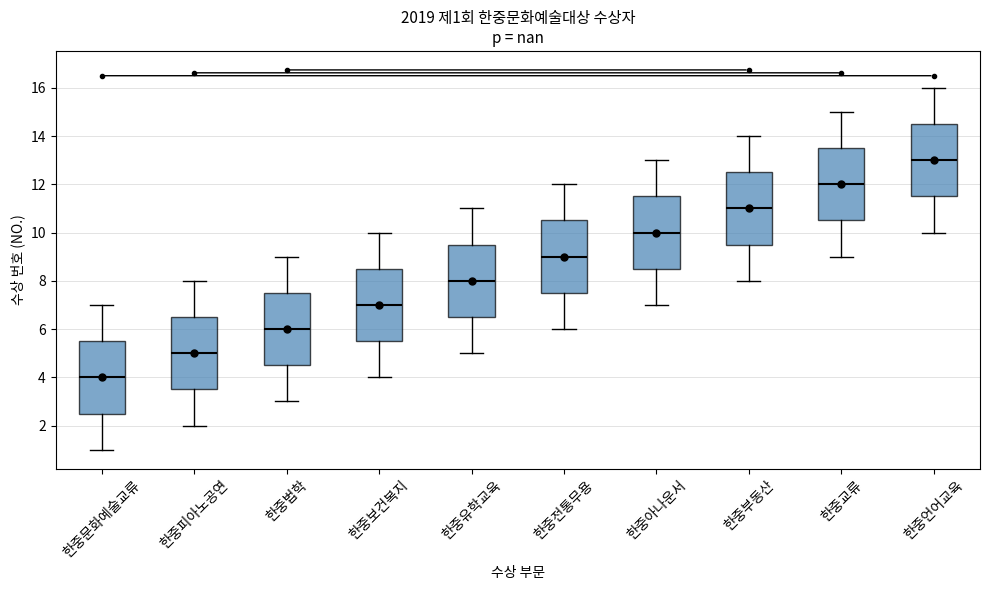

Which box has the lowest median line?

한중문화예술교류